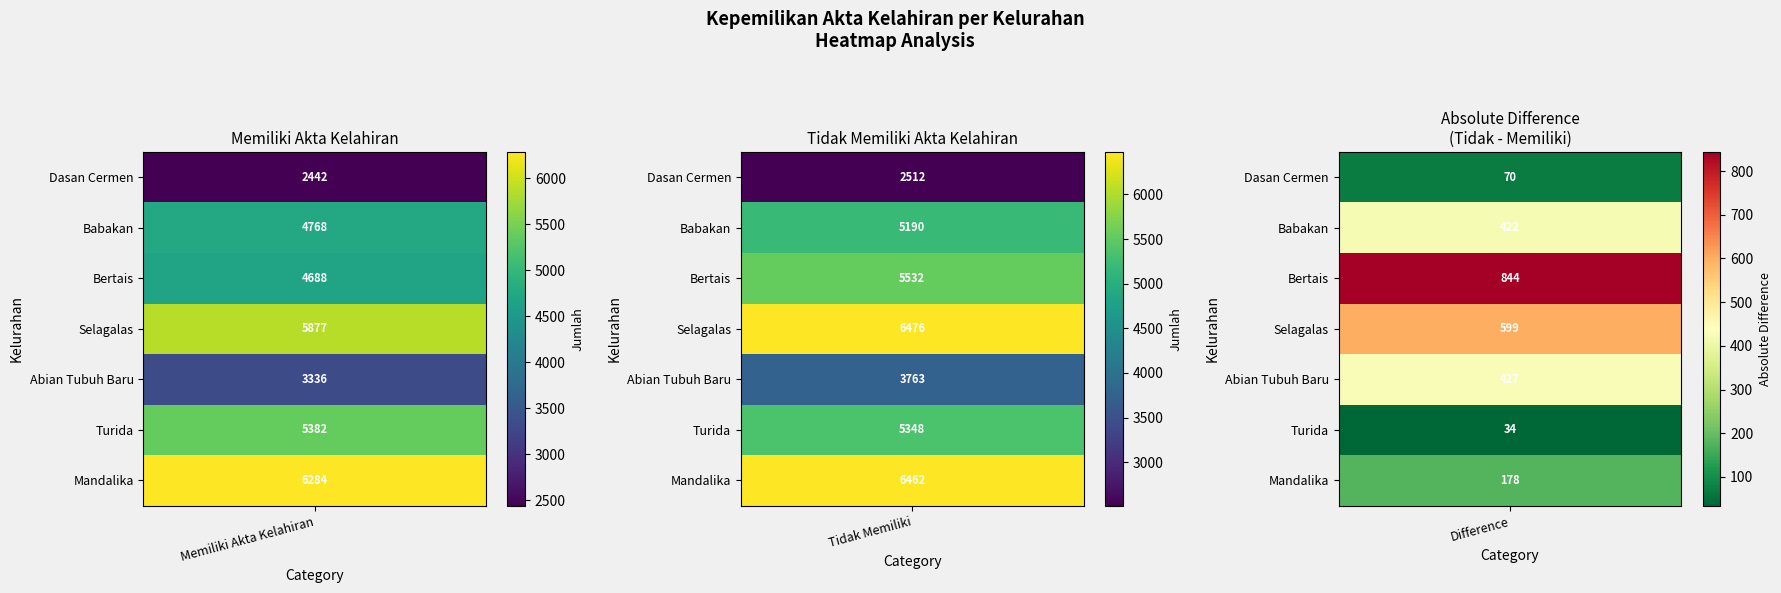

The Bertais series shows 2757 at 0. True or false?

False